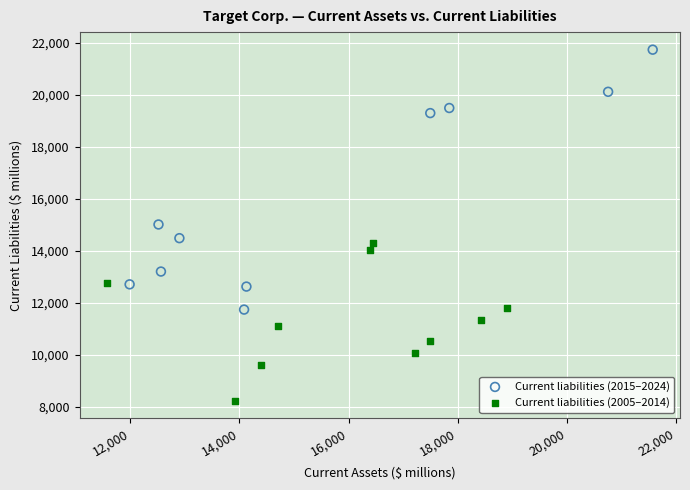

What are all the series names shown in the legend?

Current liabilities (2015–2024), Current liabilities (2005–2014)